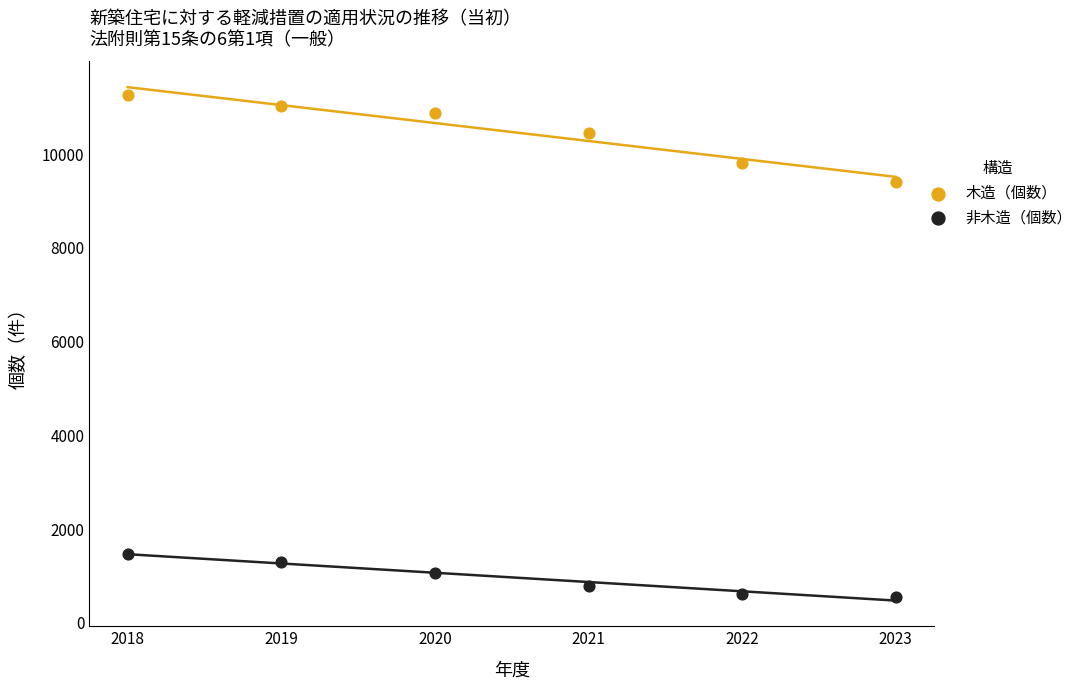

Which series reaches the maximum Y coordinate?

木造（個数）